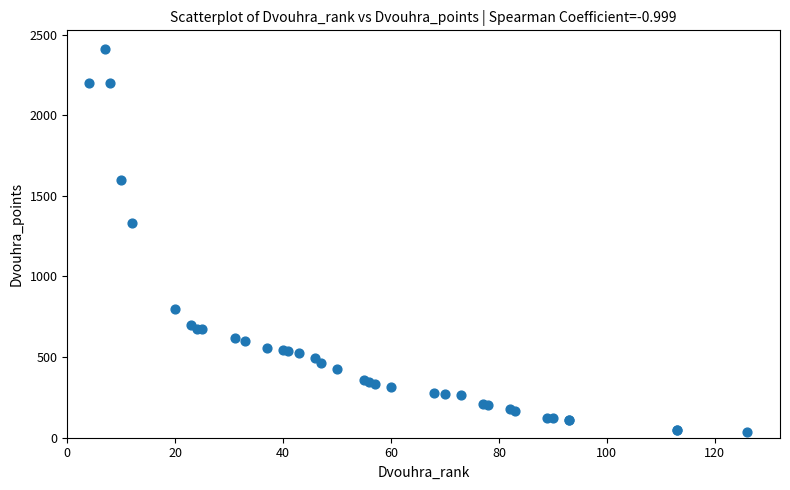

What Y value in the scatter plot is closest to 1223?

1334